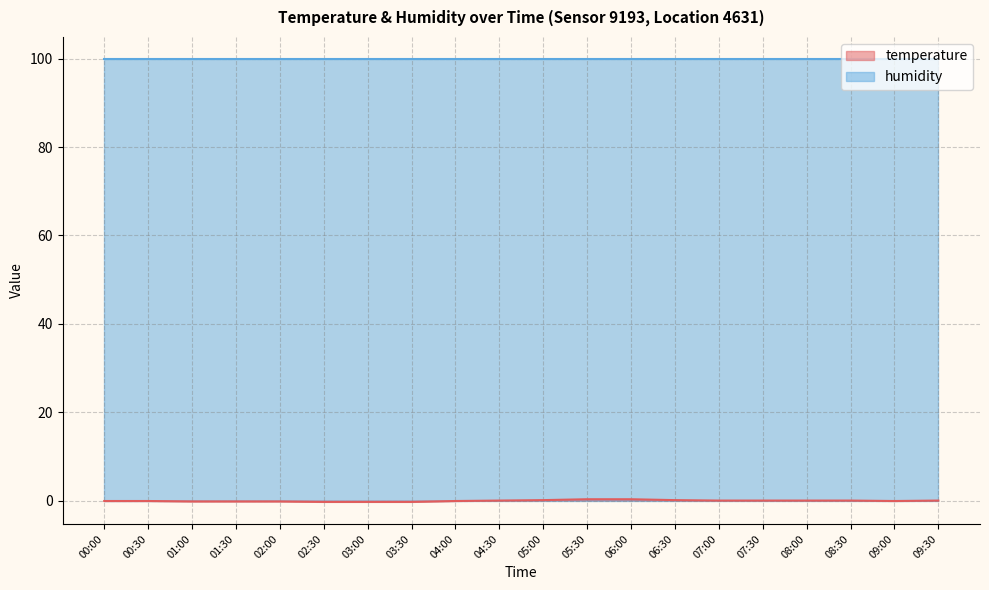

How many values are above zero?

4